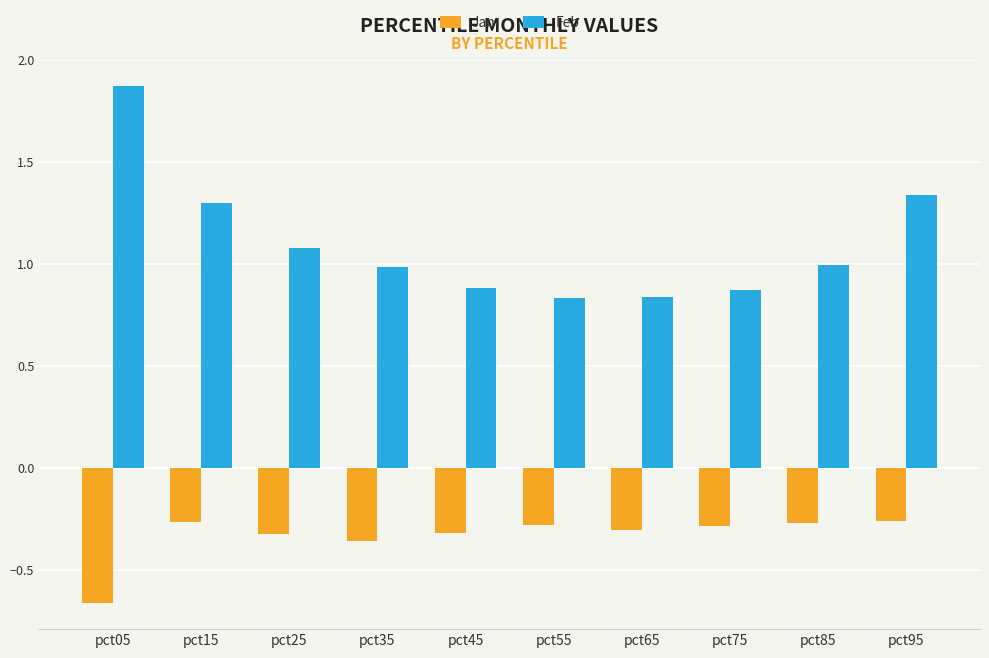

Which series has the widest spread of values?

Feb